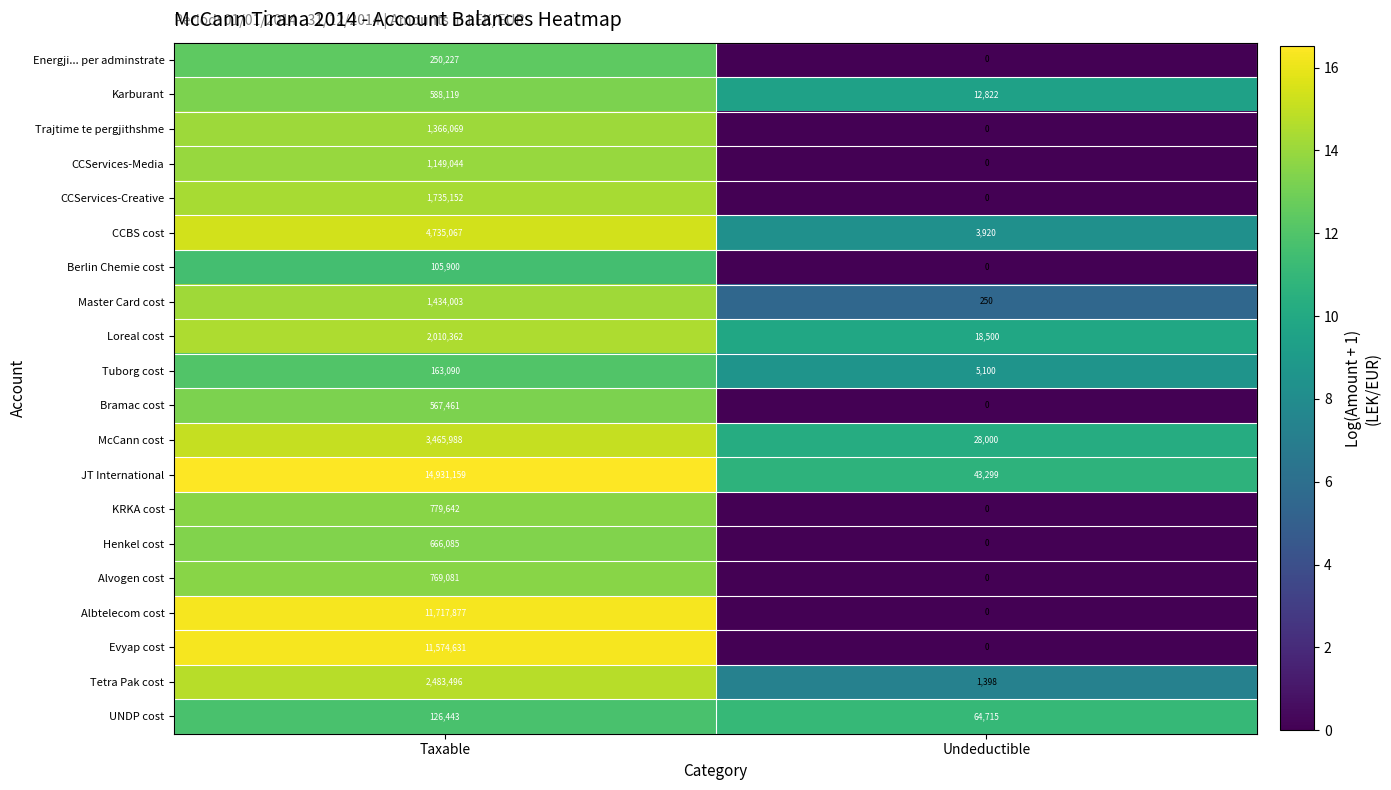

True or false: Loreal cost has a value of 18500 at Undeductible.

True